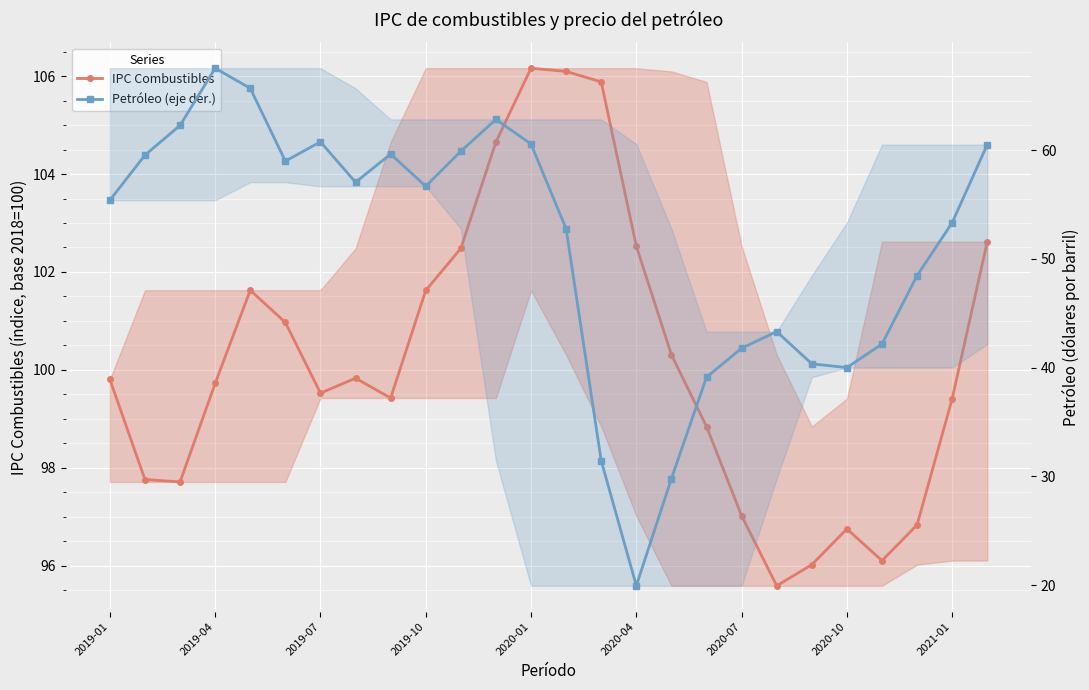

True or false: Petróleo (eje der.) and IPC Combustibles intersect in this chart.

False